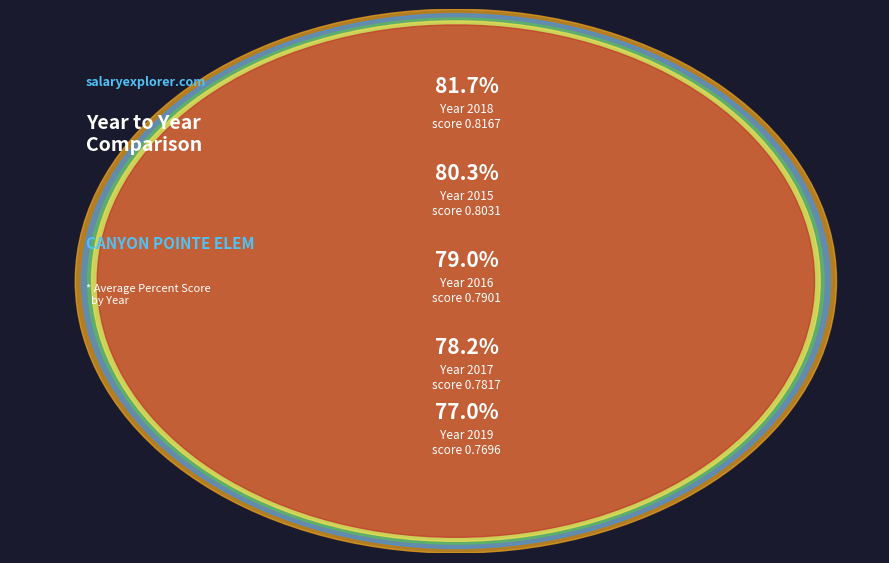

How many slices are in this pie chart?

5